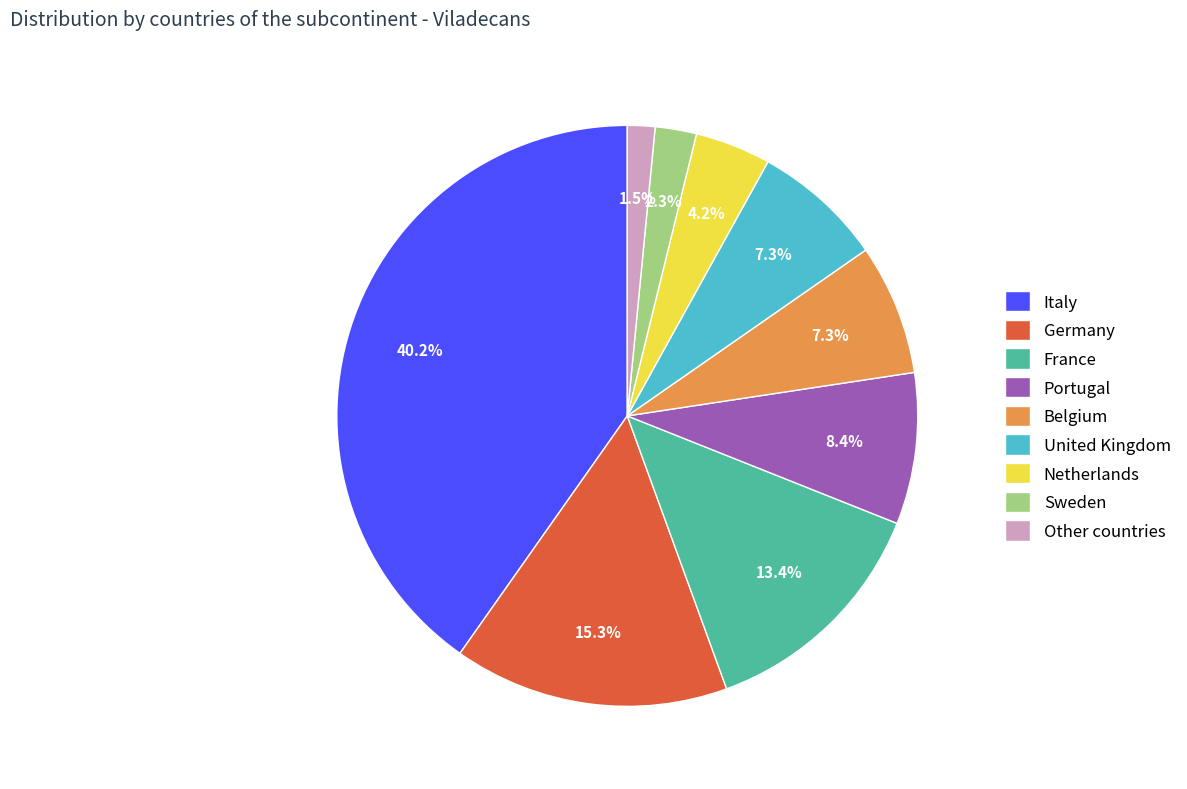

To the nearest percent, what is the difference between the France and Italy slice percentages?

27%